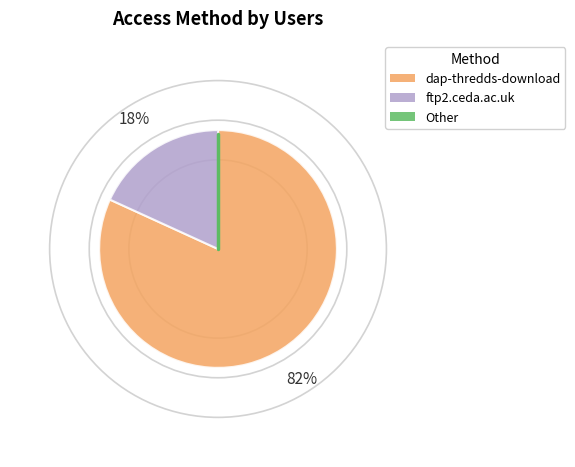

To the nearest percent, what is the average slice percentage?

50%